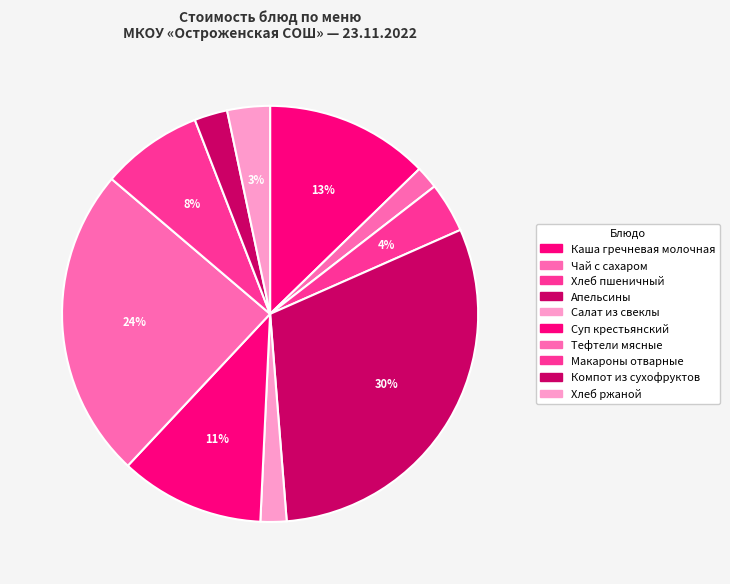

Which slice is the largest?

Апельсины